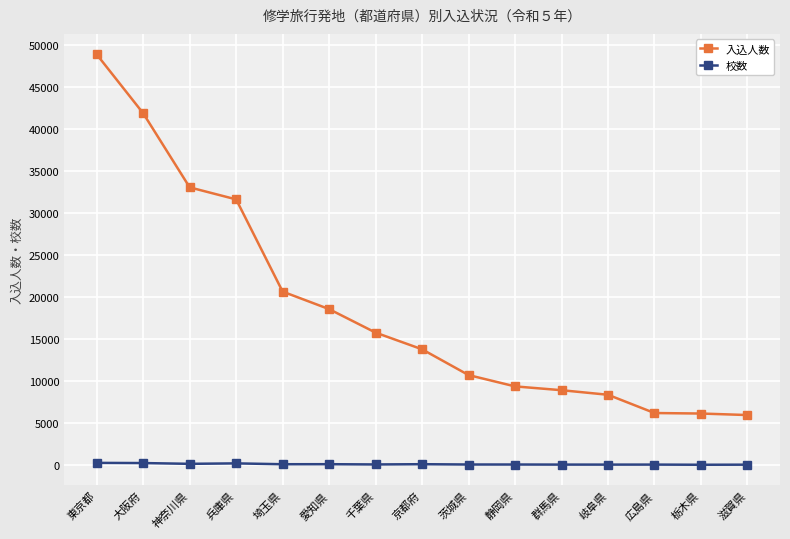

Which series has the largest total across all categories?

入込人数